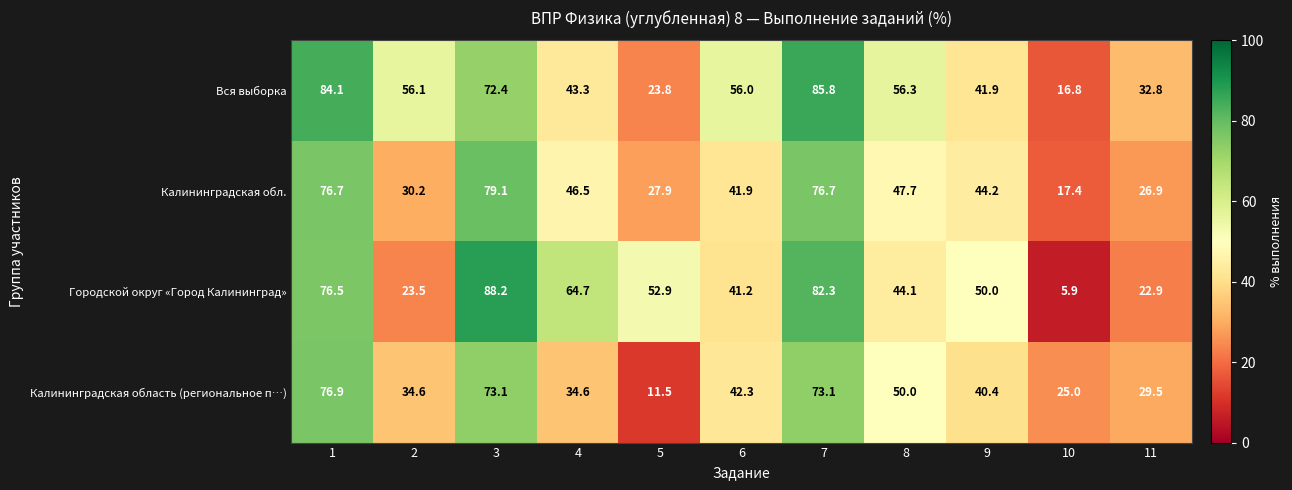

Count the number of categories in the chart.

11